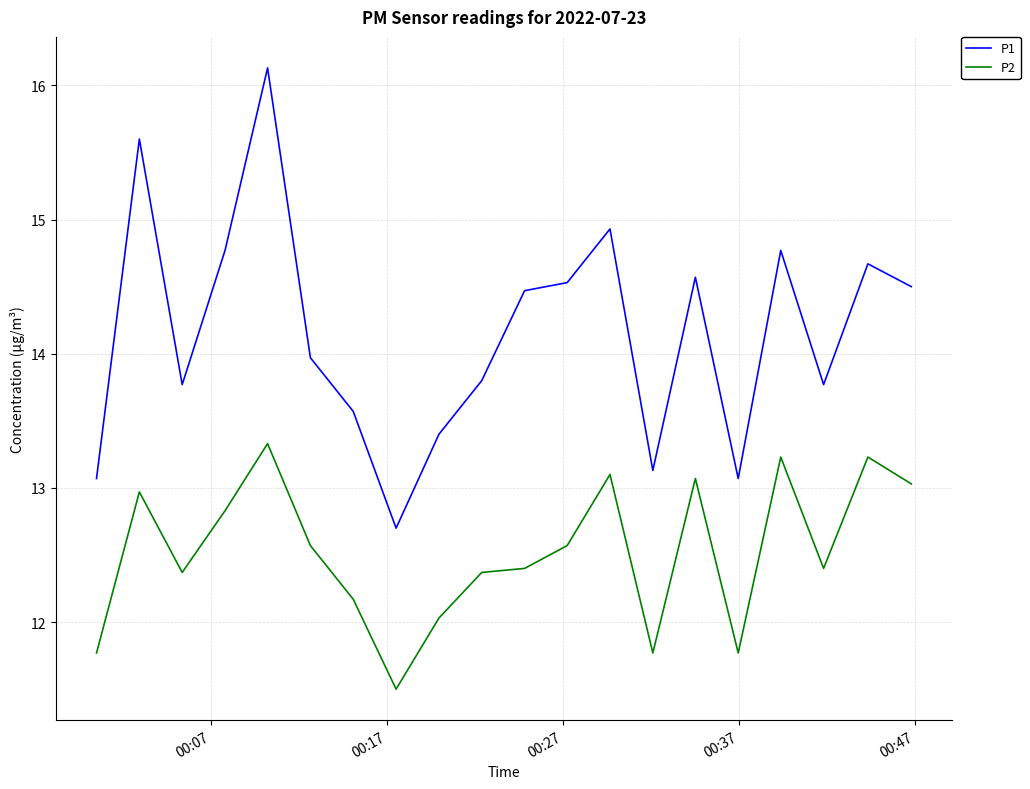

What is the difference between the maximum and minimum values in the P1 series?

3.4